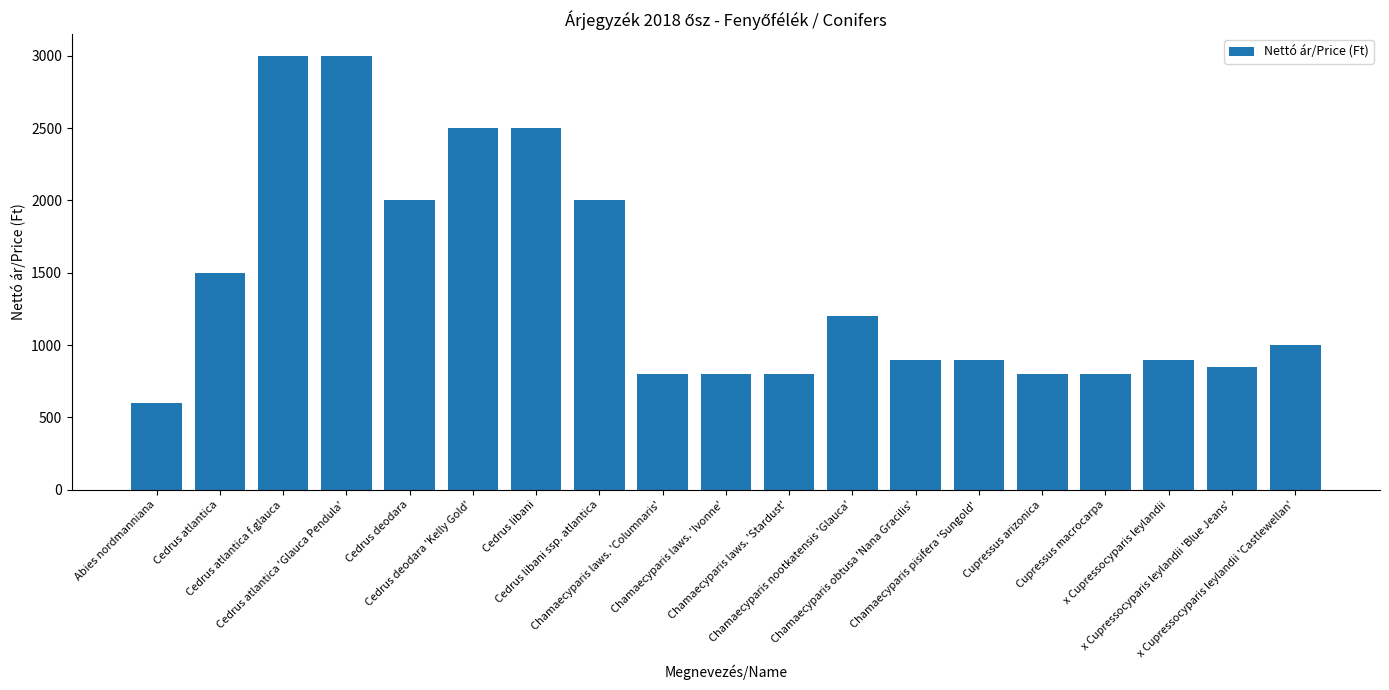

What is the value of the 13th bar from the left?

900